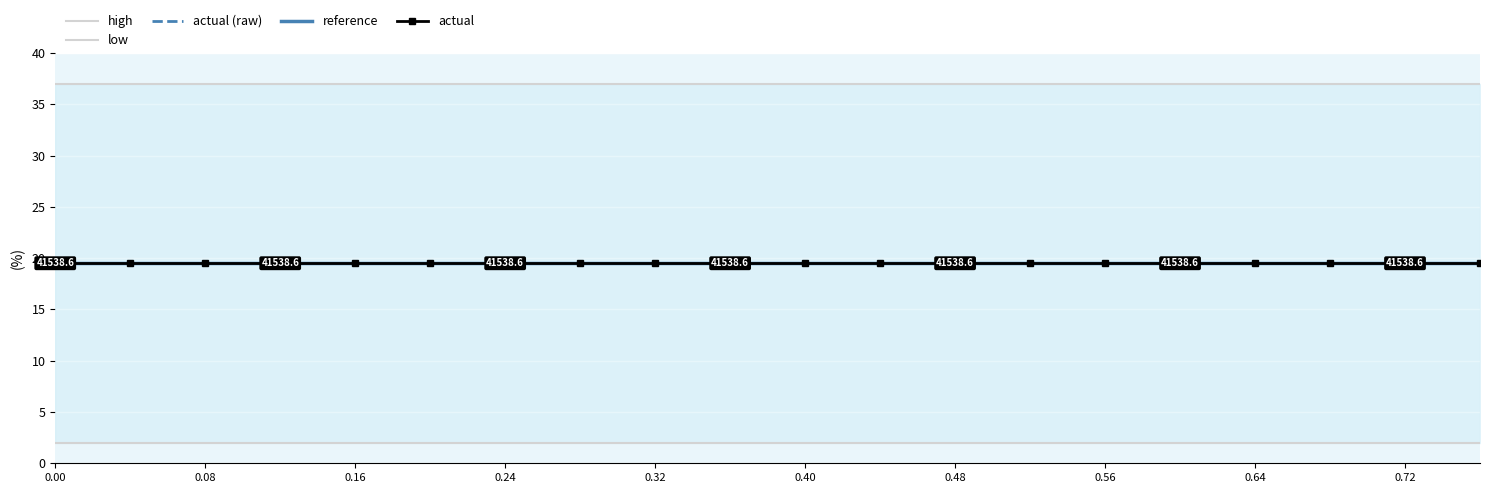

What is the total value across all series at 0.48?

97.5